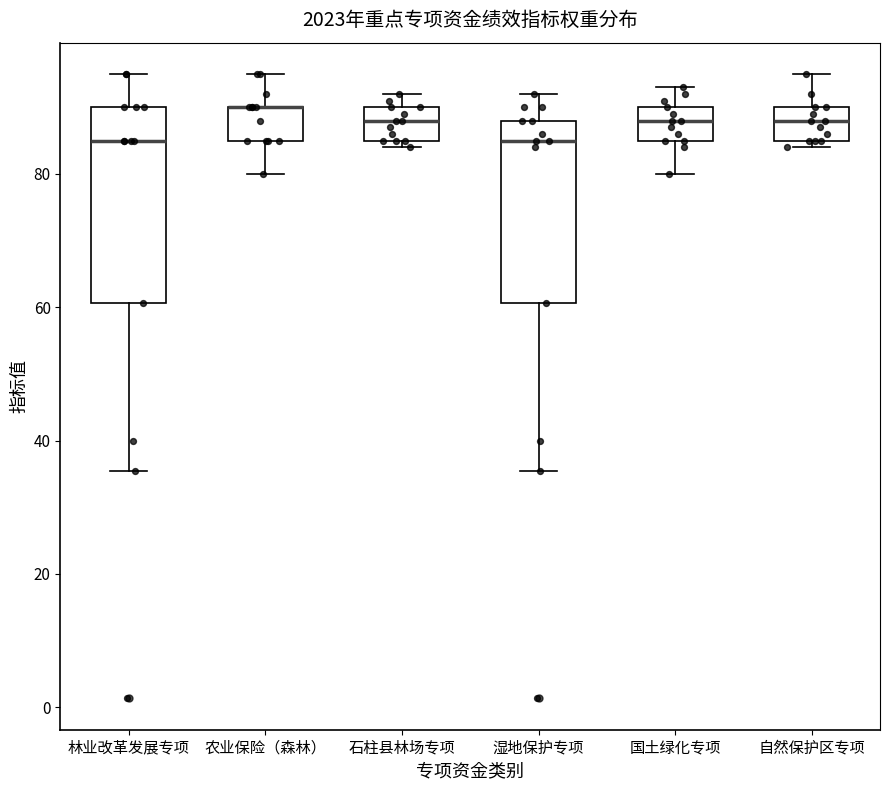

Where does the upper whisker of the box for 林业改革发展专项 end on the y-axis? The values are not printed on the chart, so give them approximately, as read against the axis.

96